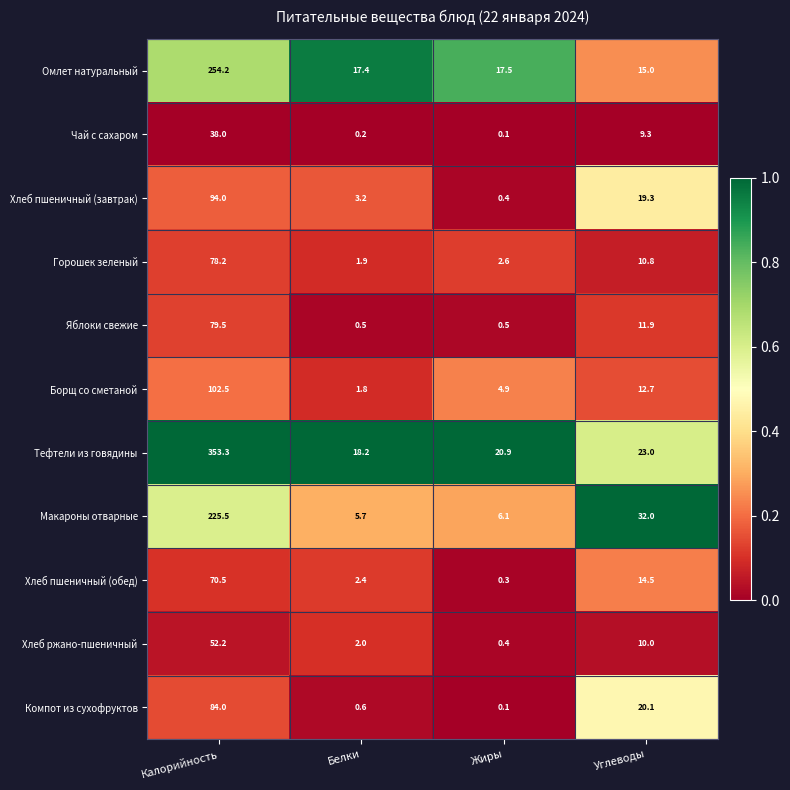

Which series changed the most between Калорийность and Белки?

Тефтели из говядины